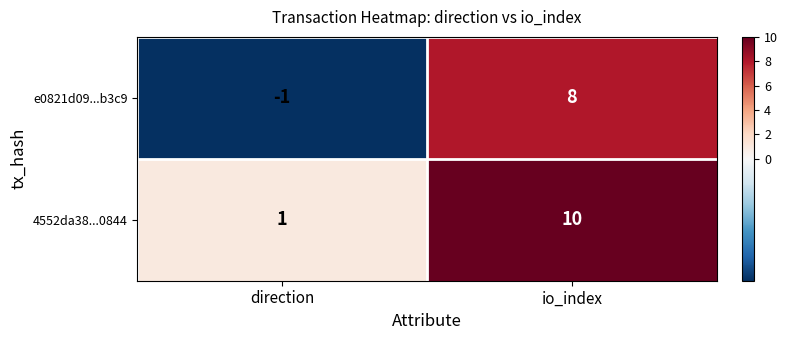

Reading left to right, transcribe all the data shown in this chart.

e0821d09...b3c9: -1	8
4552da38...0844: 1	10